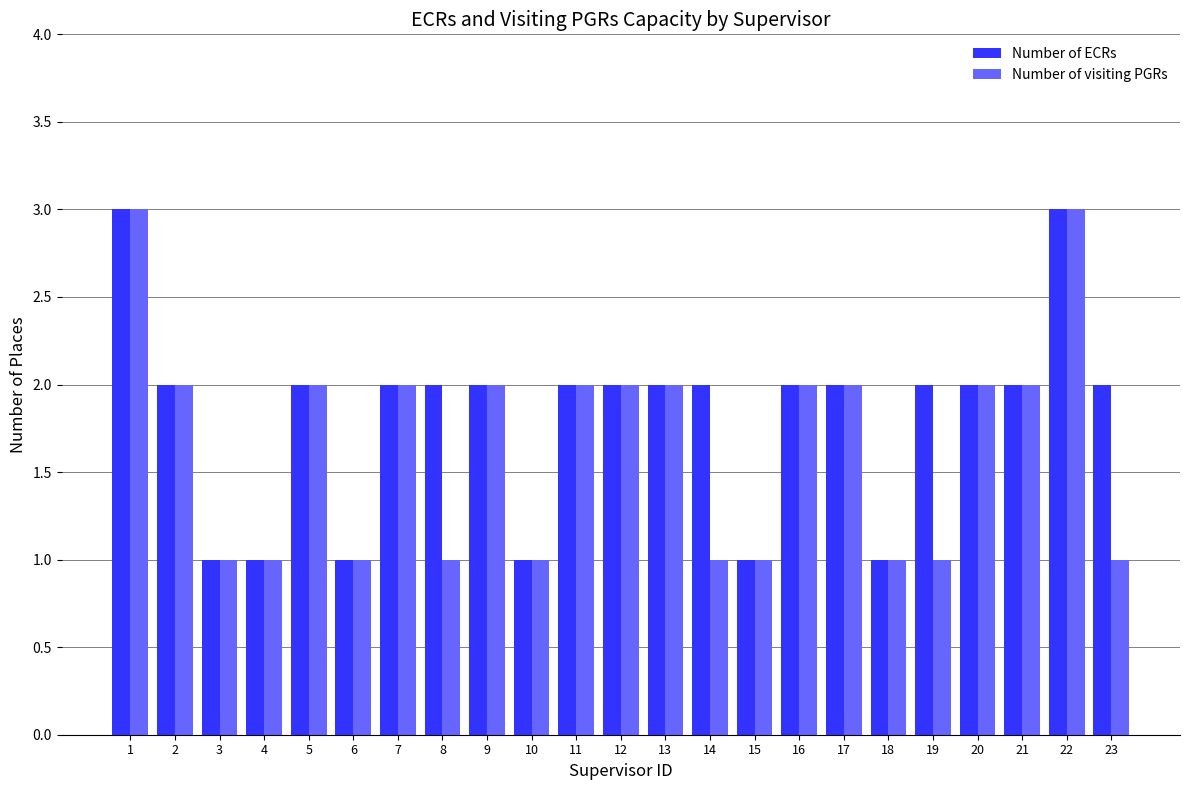

What is the difference between the maximum and minimum values in the Number of visiting PGRs series?

2